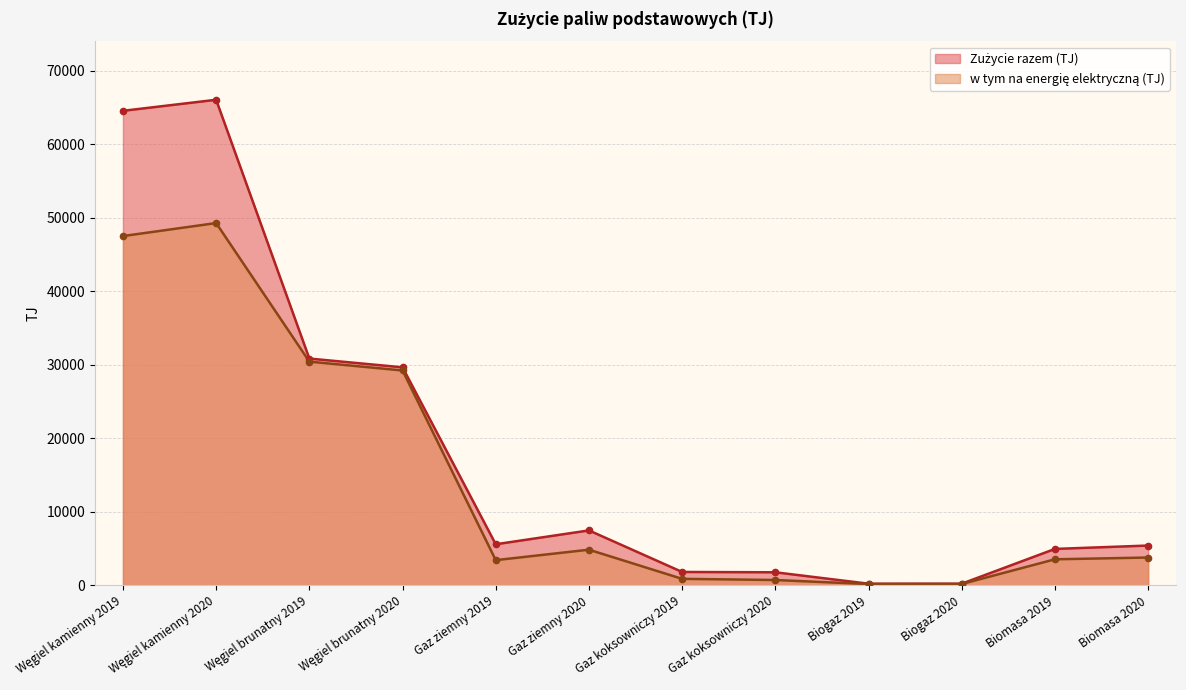

The value of Zużycie razem (TJ) at Biogaz 2019 is 229.4. True or false?

True